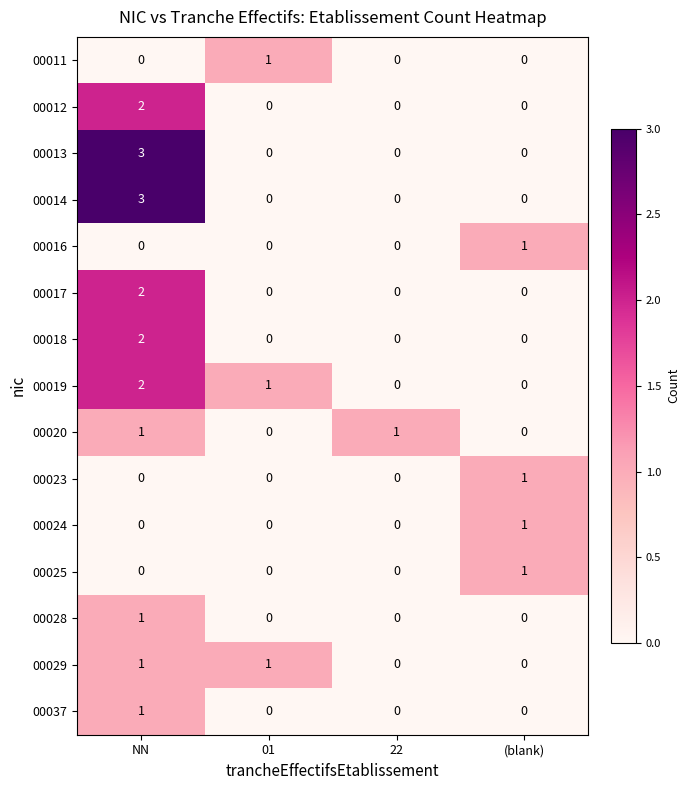

What is the spread (max minus min) of values at NN?

3